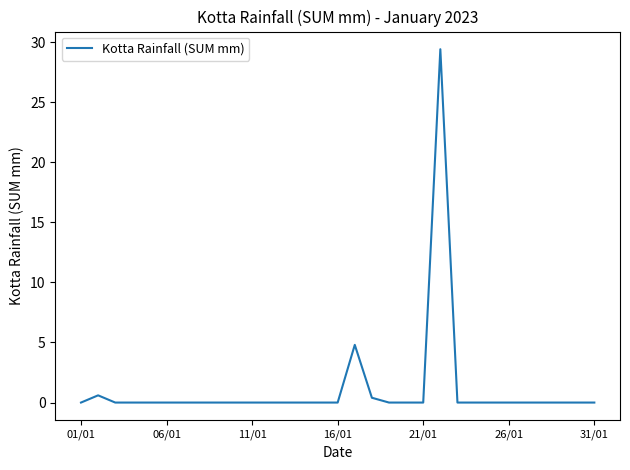

True or false: the data has more than 0 interior local peaks.

True